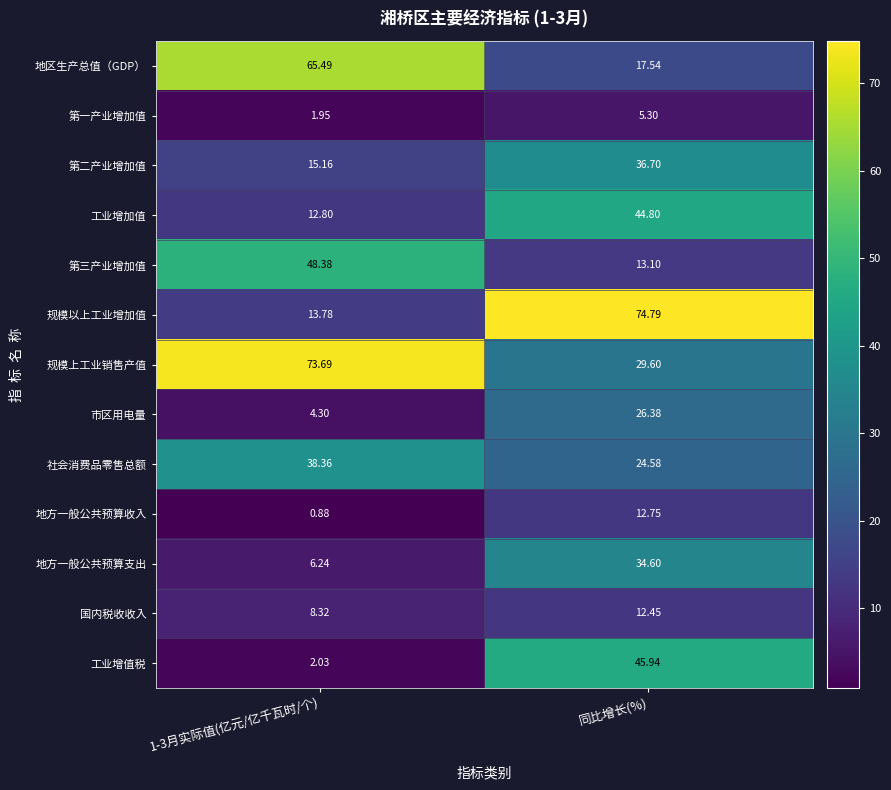

At which category is the sum across all series the highest?

同比增长(%)